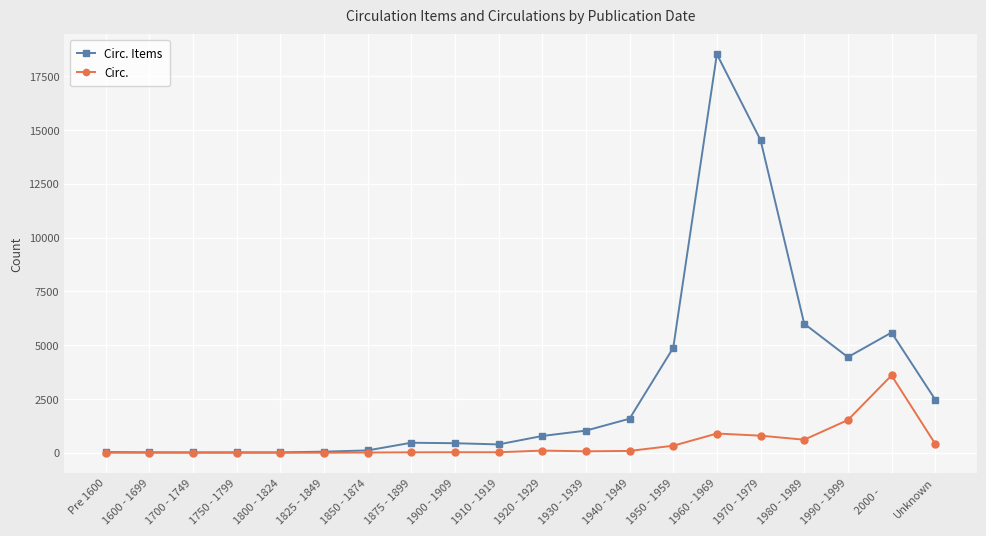

The value of Circ. Items at Unknown is 1472. True or false?

False